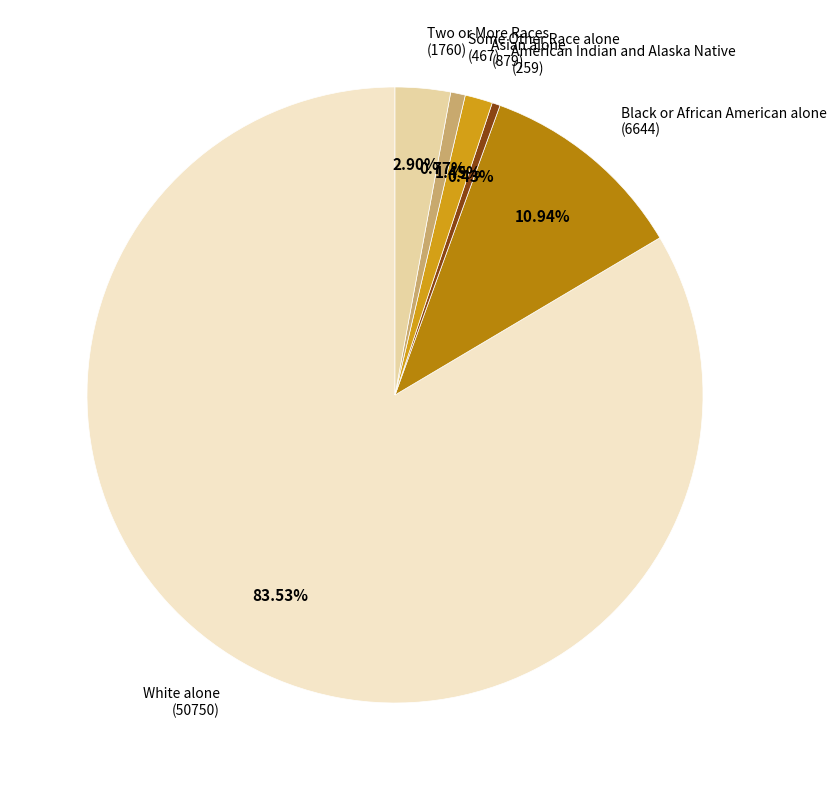

Which has a higher value, Asian alone (879) or Black or African American alone (6644)?

Black or African American alone (6644)